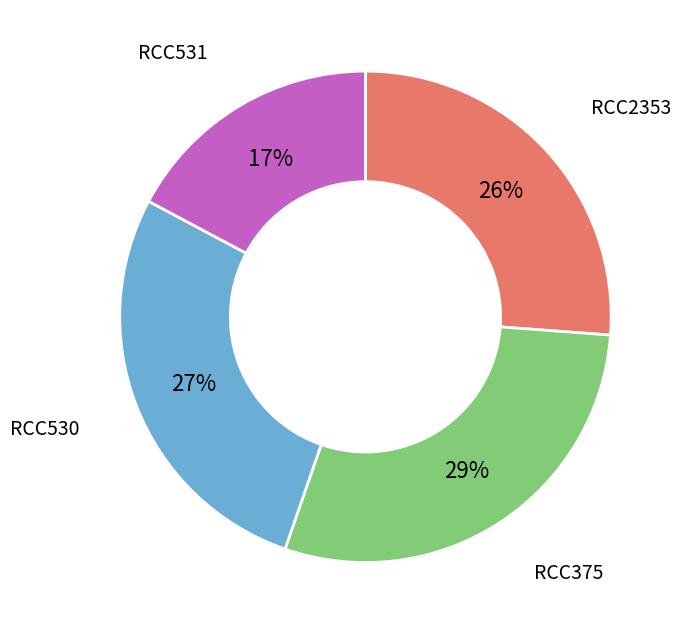

How many segments does this pie chart have?

4